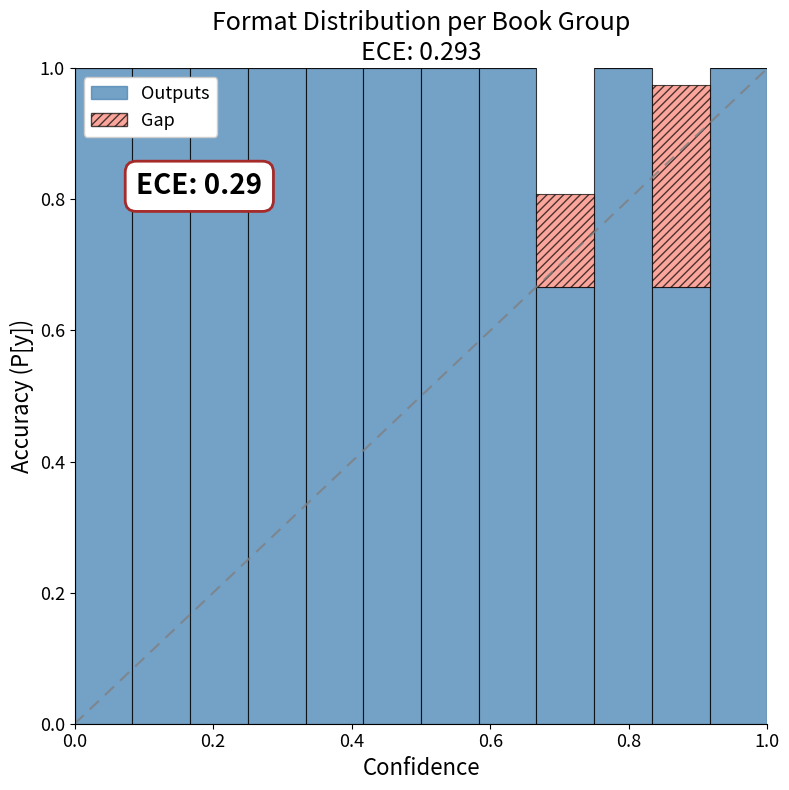

What is the maximum value for Outputs?

1.0